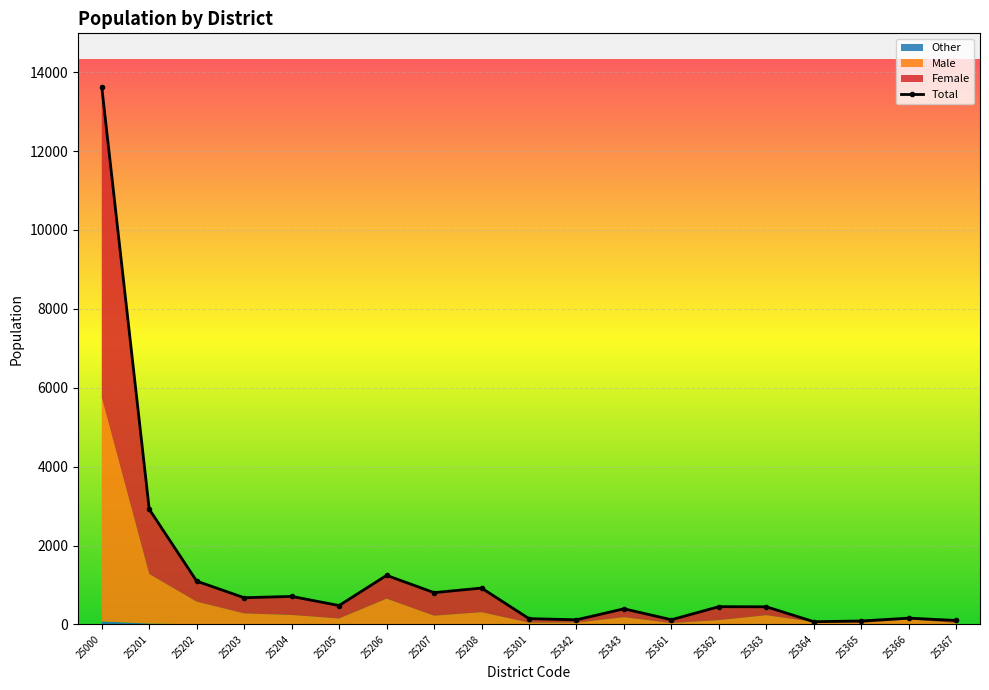

True or false: Total and Other cross at least once.

False